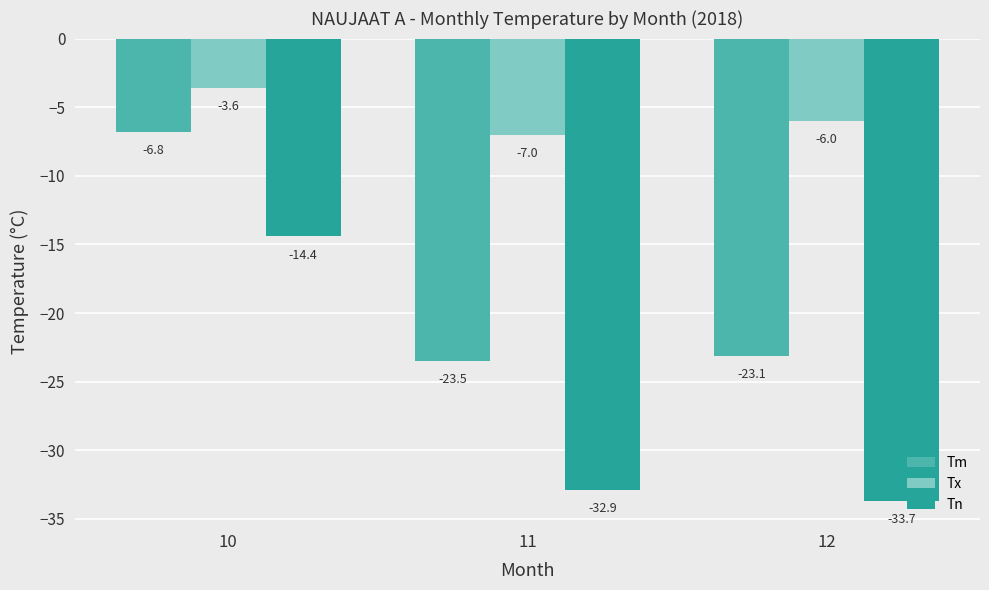

What is the greatest value displayed?

-3.6